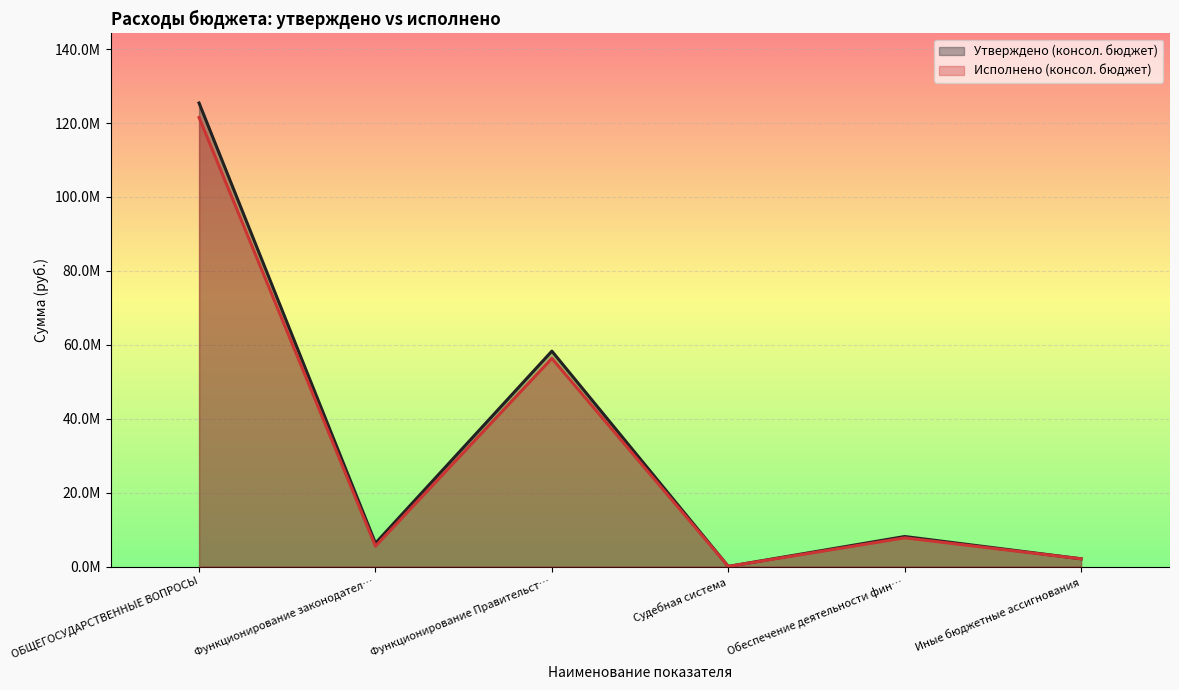

The value of Исполнено (консол. бюджет) at Обеспечение деятельности фин… is 7777412.8. True or false?

True